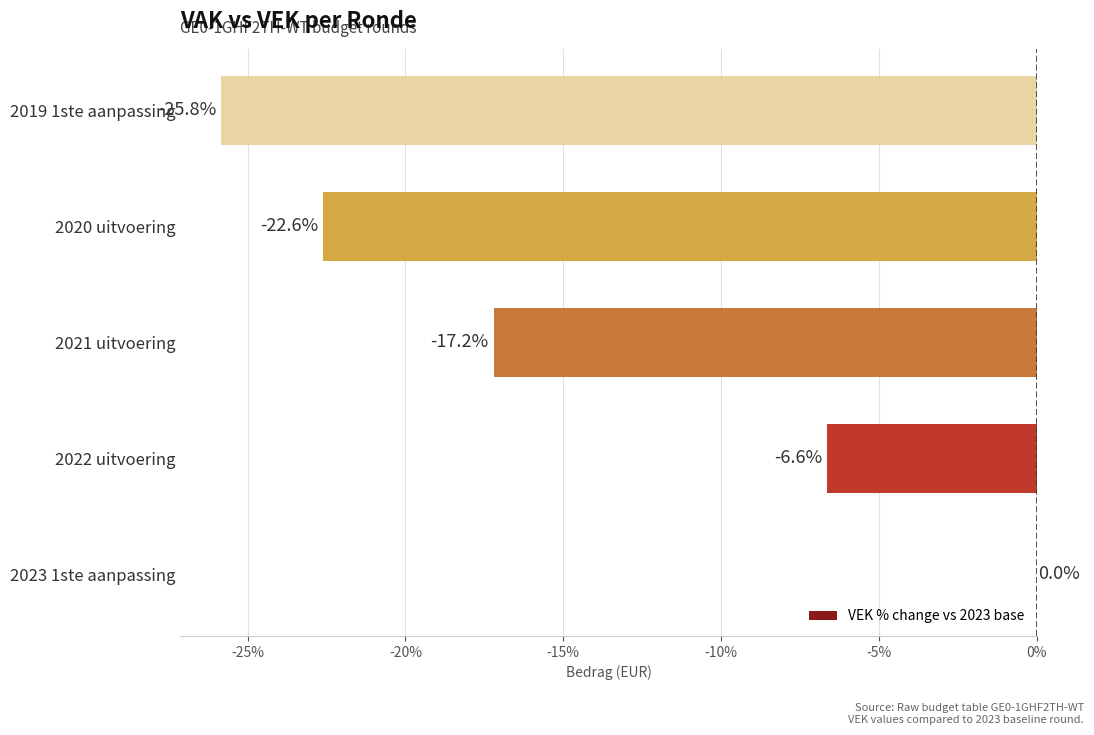

Reading bottom to top, extract all data points from this chart.

2023 1ste aanpassing=0.0	2022 uitvoering=-6.6	2021 uitvoering=-17.2	2020 uitvoering=-22.6	2019 1ste aanpassing=-25.8